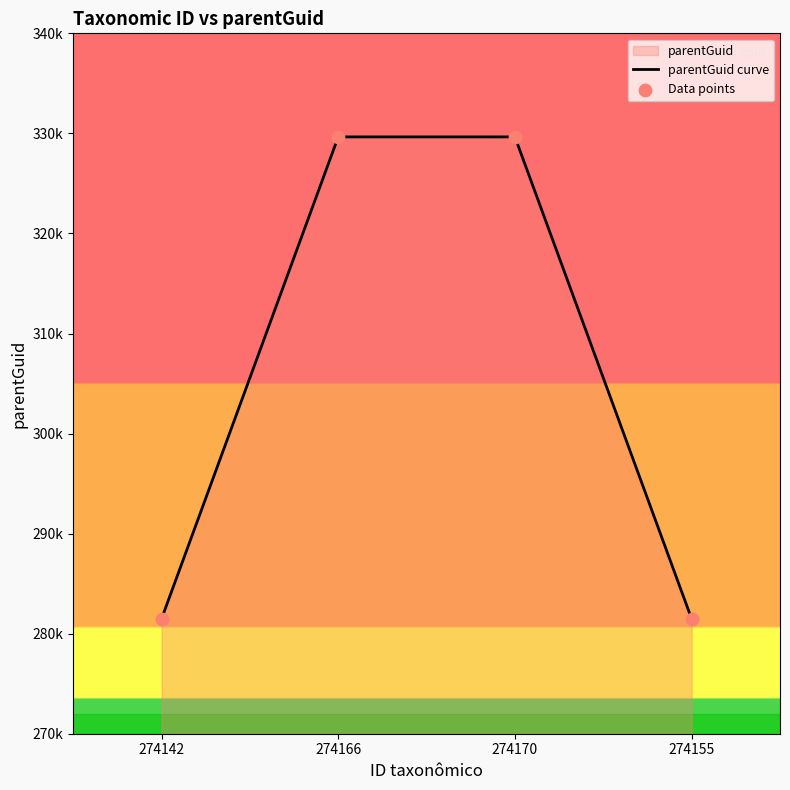

At which category is the sum across all series the highest?

274166